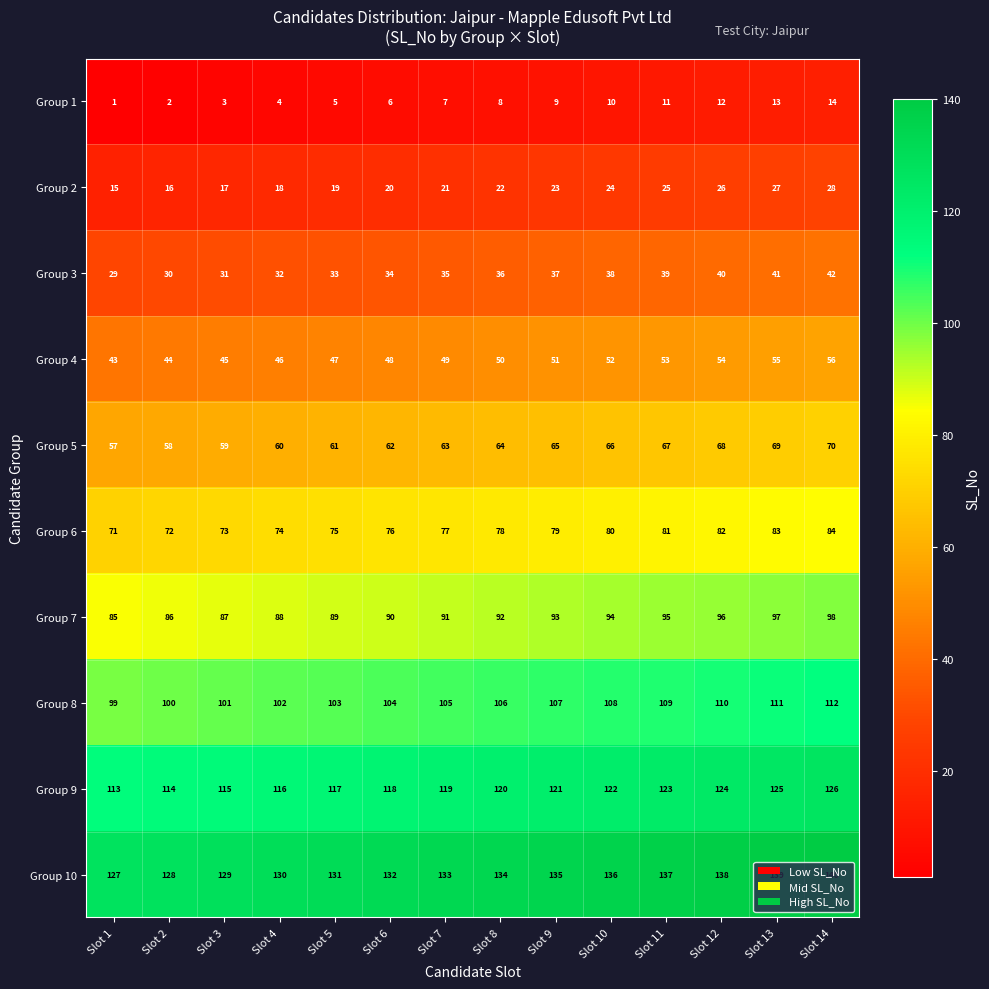

True or false: Group 8 has a value of 26 at Slot 11.

False